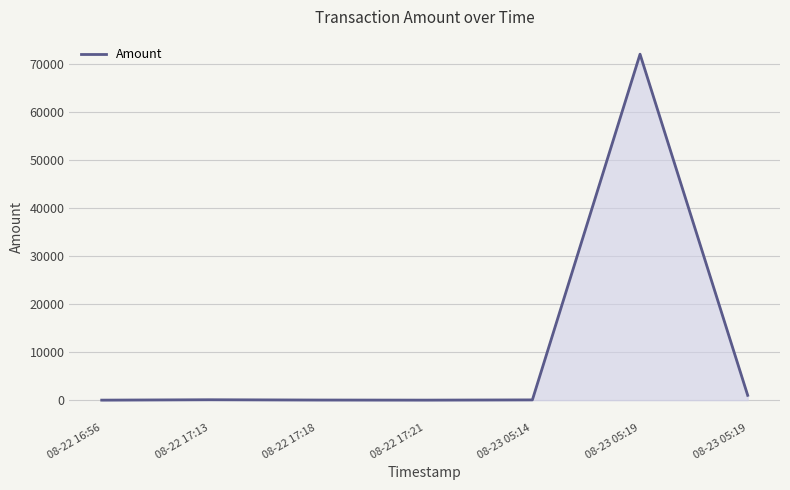

How many categories are shown in the chart?

7